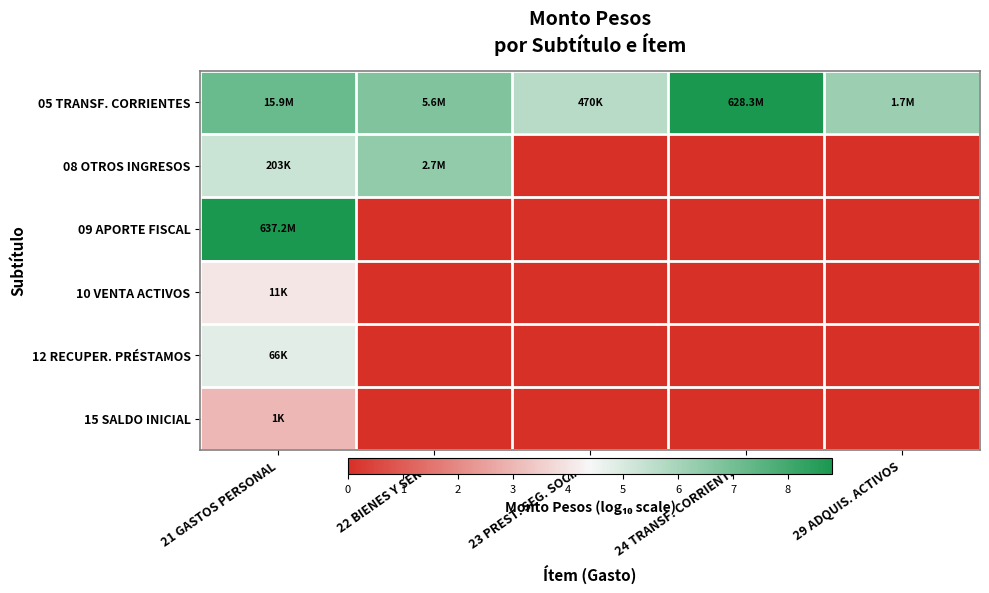

What is the spread (max minus min) of values at 23 PREST. SEG. SOCIAL?

5.7